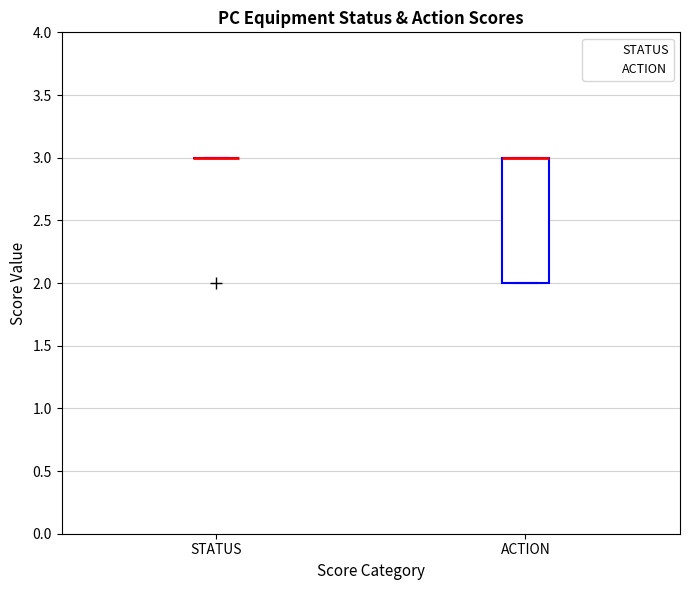

Which box is the tallest, from its lower edge to its upper edge?

ACTION